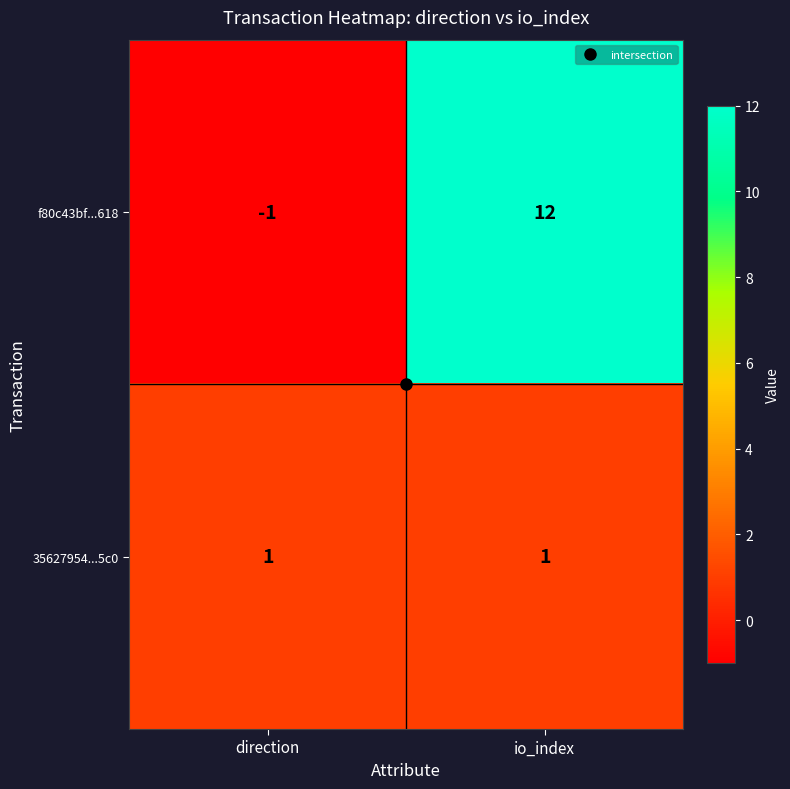

Which series has the widest spread of values?

f80c43bf...618